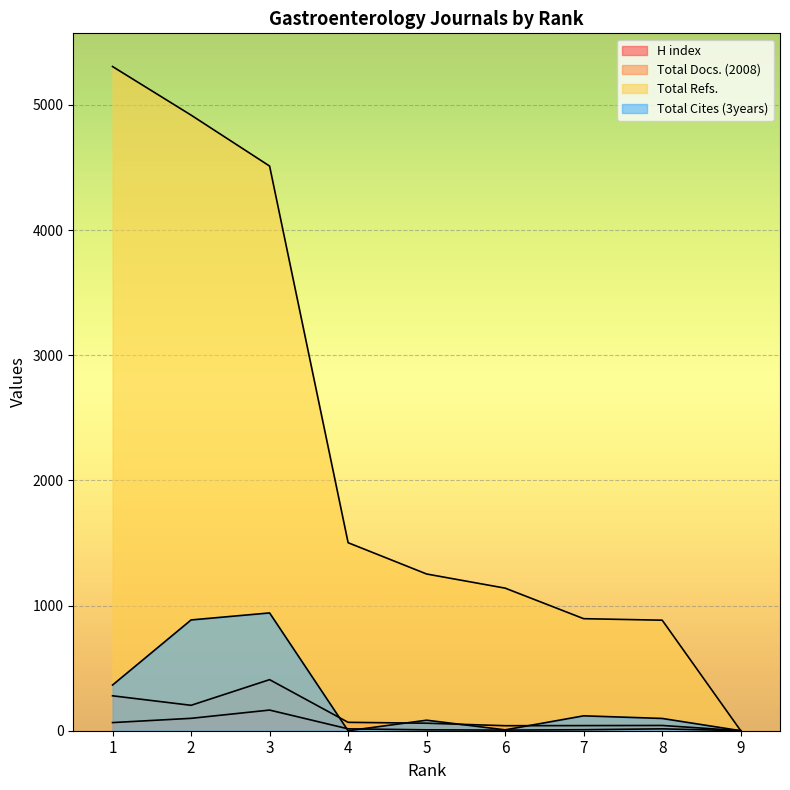

Rank the series at 5 from highest to lowest value.

Total Refs., Total Cites (3years), Total Docs. (2008), H index